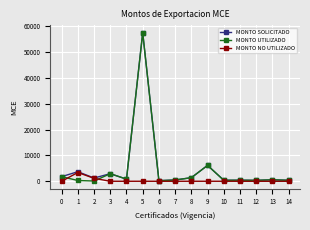

What is the greatest value displayed?

57375.0